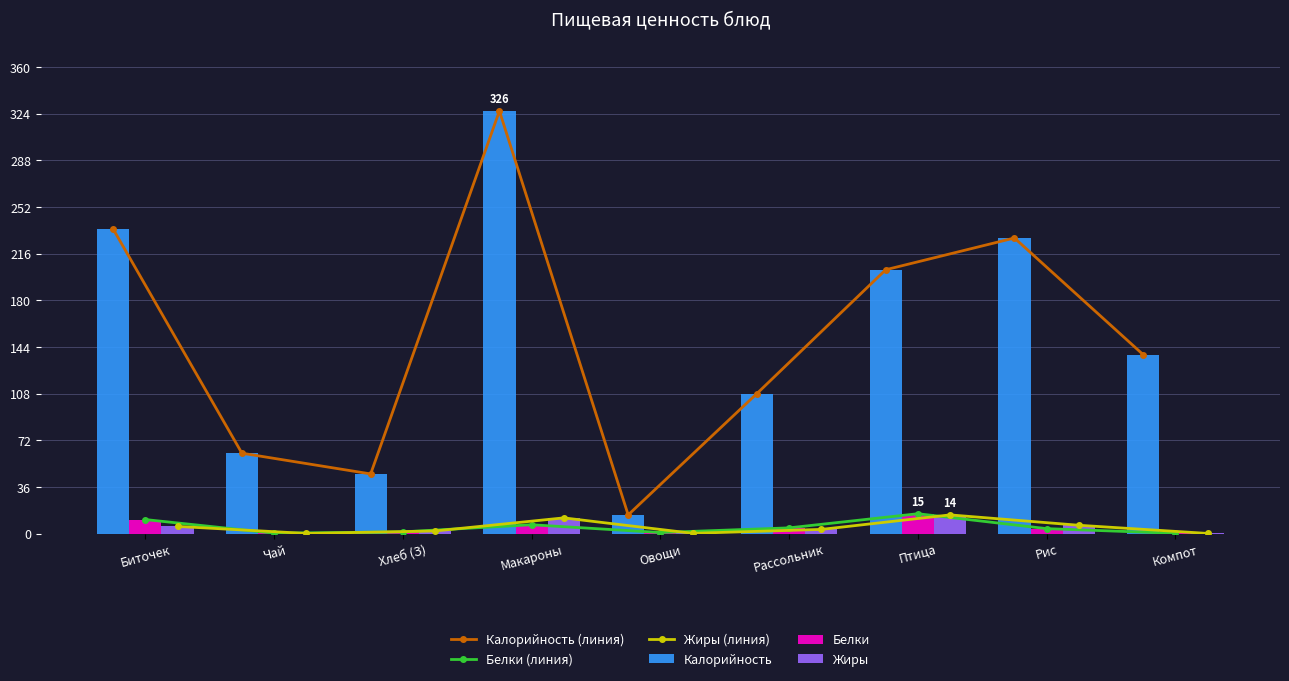

Reading left to right, extract all data points from this chart.

Калорийность (линия): 234.9	62.0	46.0	326.0	14.4	108.0	203.5	228.0	138.0
Белки (линия): 10.8	0.3	1.3	6.8	0.8	4.4	15.3	3.8	0.2
Жиры (линия): 5.5	0.1	2.0	12.1	0.2	3.2	14.4	6.4	0.1
Калорийность: 234.9	62.0	46.0	326.0	14.4	108.0	203.5	228.0	138.0
Белки: 10.8	0.3	1.3	6.8	0.8	4.4	15.3	3.8	0.2
Жиры: 5.5	0.1	2.0	12.1	0.2	3.2	14.4	6.4	0.1